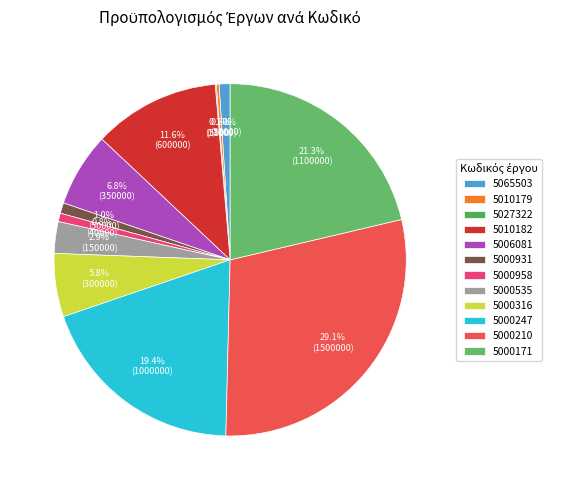

Which category has the biggest portion of the pie?

5000210